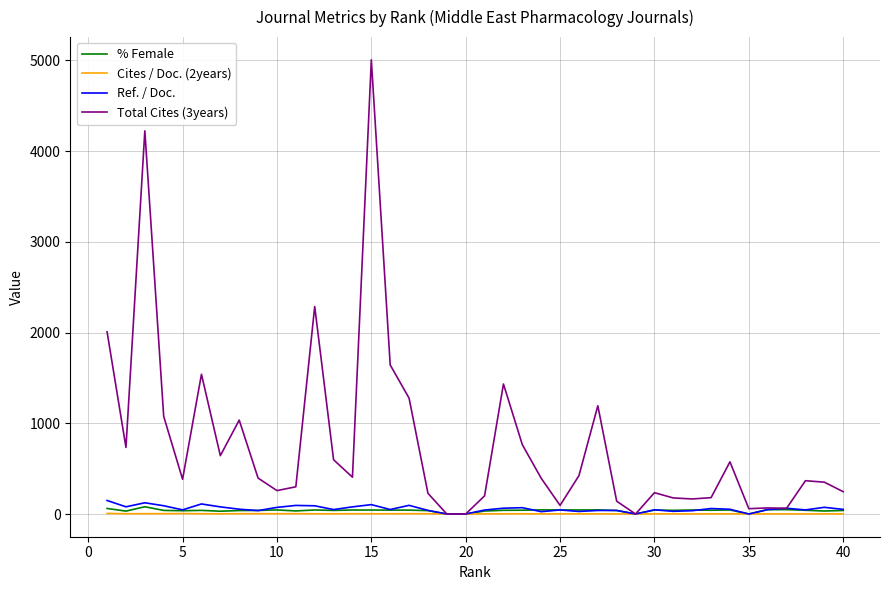

What is the average value of the % Female series?

38.3